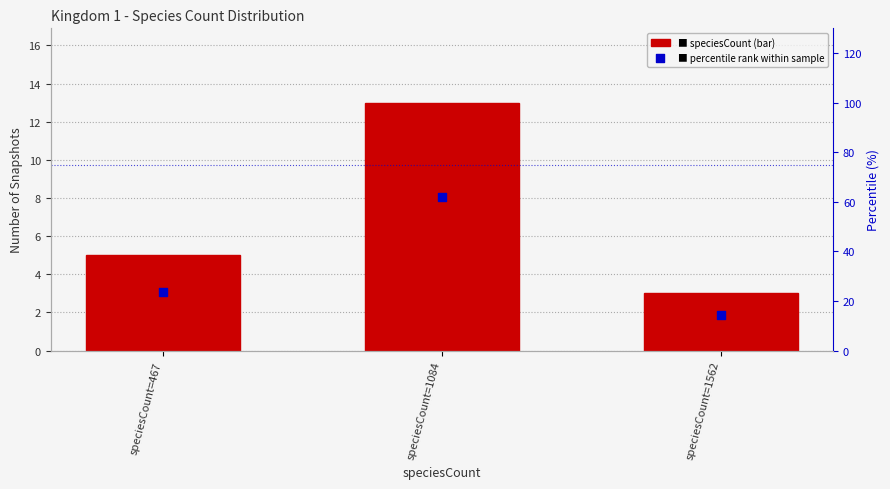

What are all the series names shown in the legend?

speciesCount, percentile rank